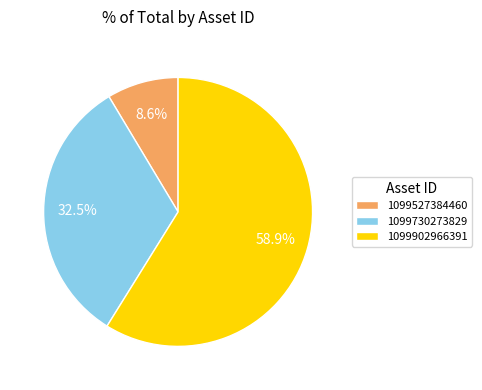

To the nearest percent, what is the difference between the 1099730273829 and 1099527384460 slice percentages?

24%